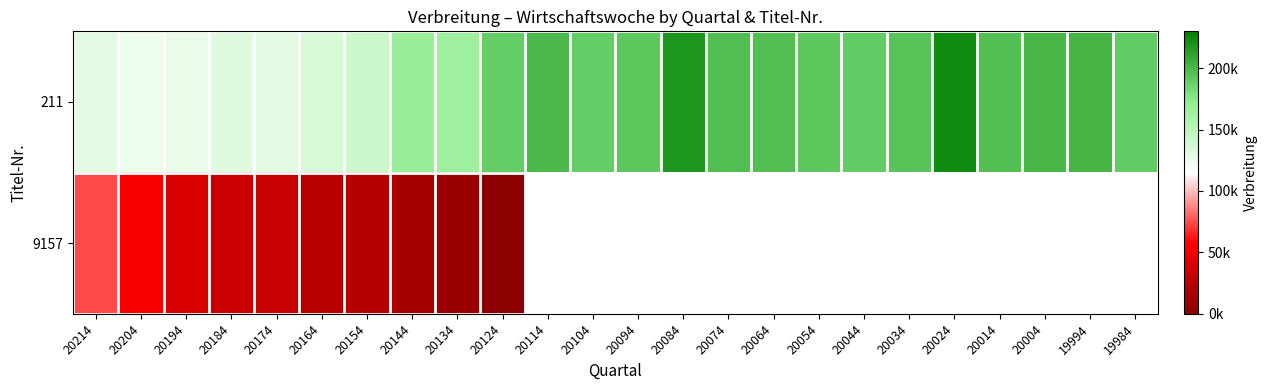

Count the number of data series in this chart.

2